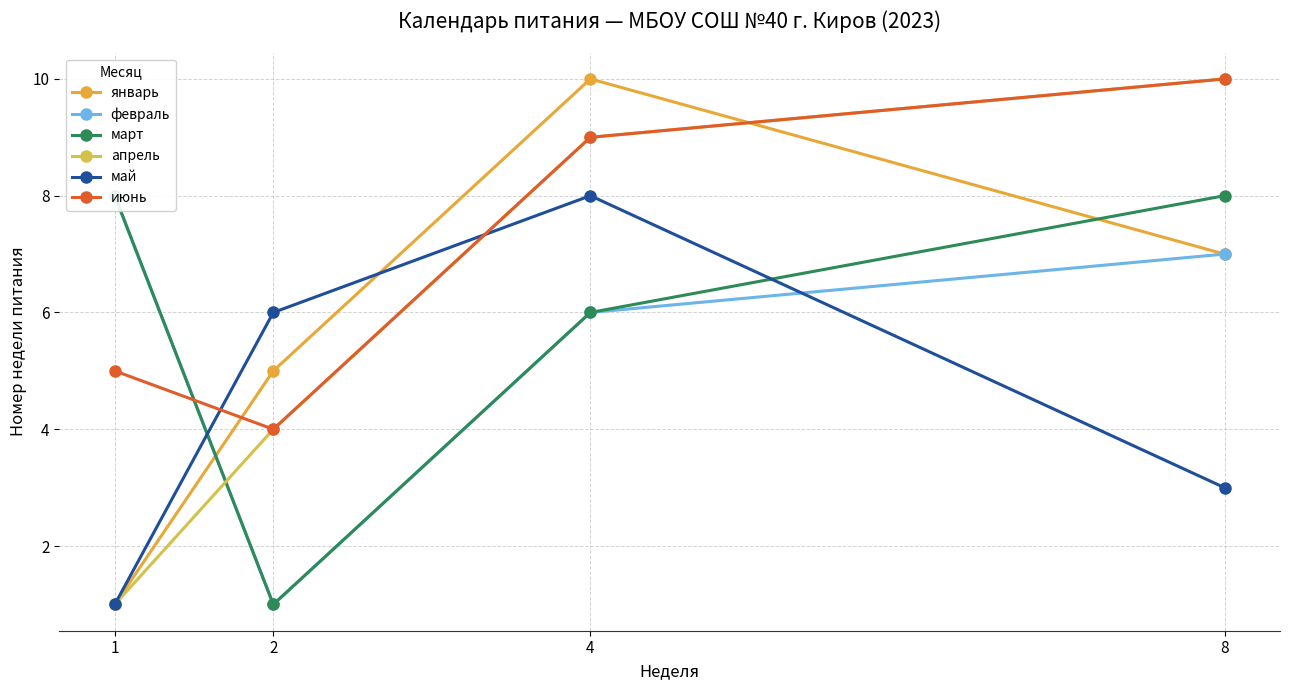

How many categories are shown in the chart?

4